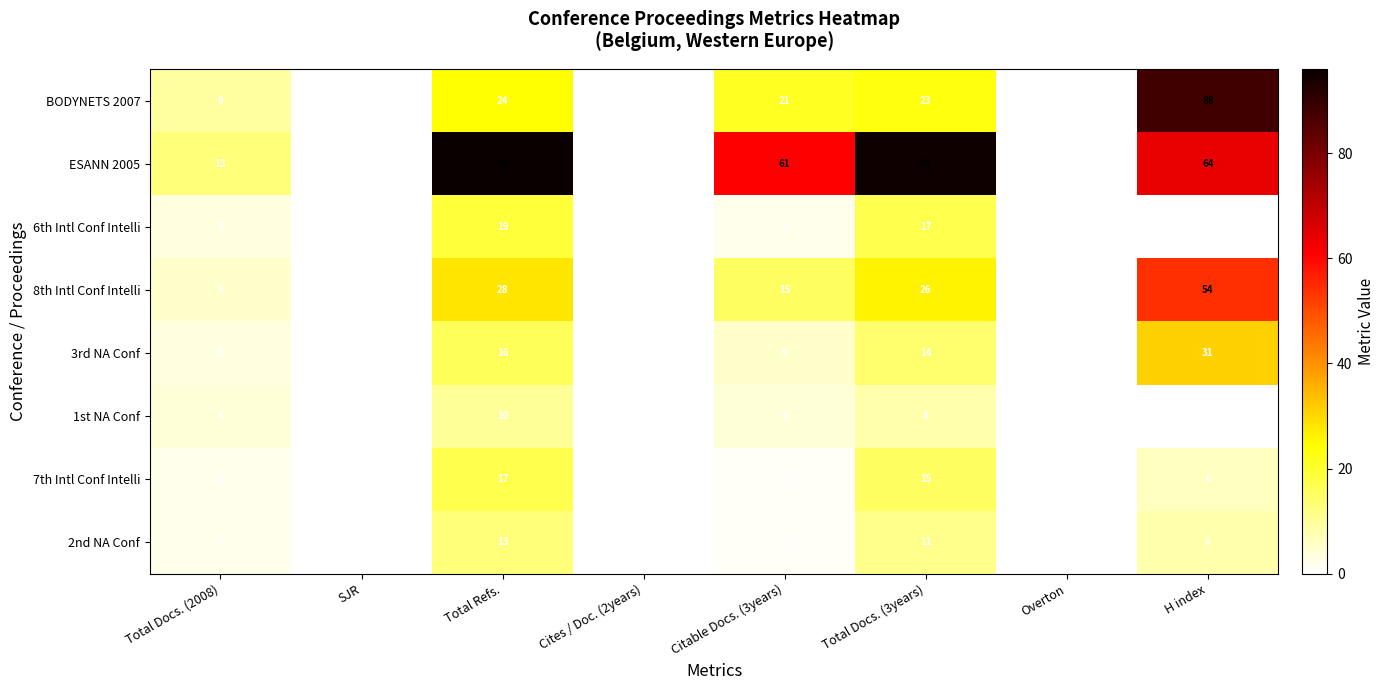

List the series in order of their peak value, highest first.

ESANN 2005, BODYNETS 2007, 8th Intl Conf Intelli, 3rd NA Conf, 6th Intl Conf Intelli, 7th Intl Conf Intelli, 2nd NA Conf, 1st NA Conf